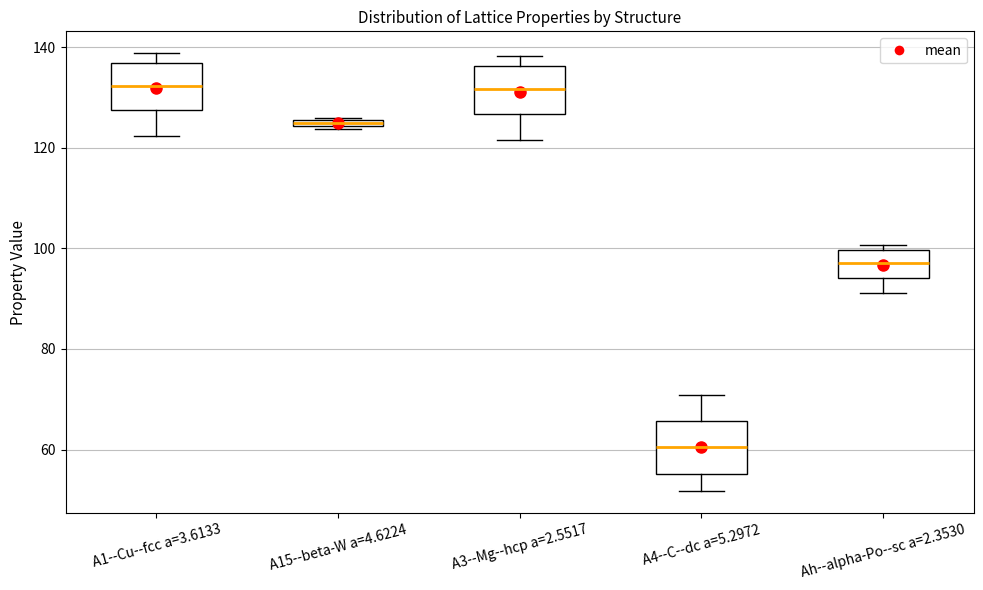

Where does the lower whisker of the box for A4--C--dc a=5.2972 end on the y-axis? The values are not printed on the chart, so give them approximately, as read against the axis.

52